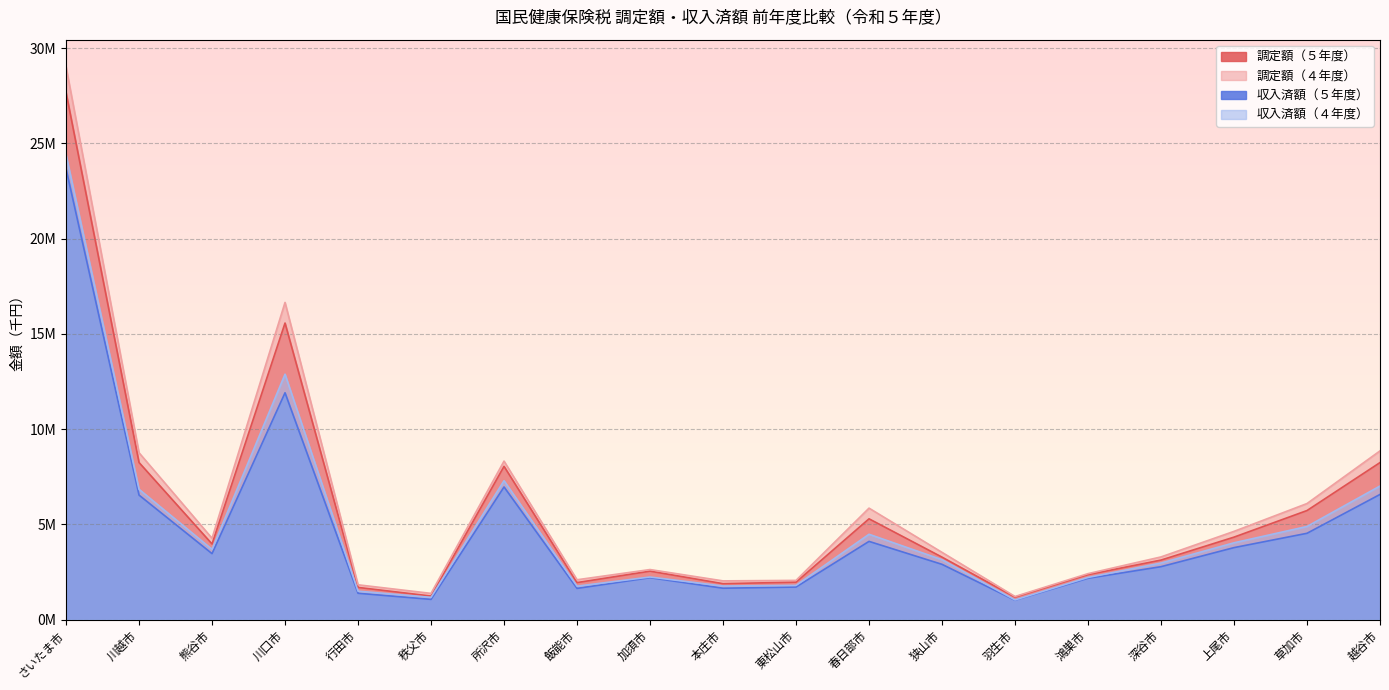

At which category is the sum across all series the highest?

さいたま市